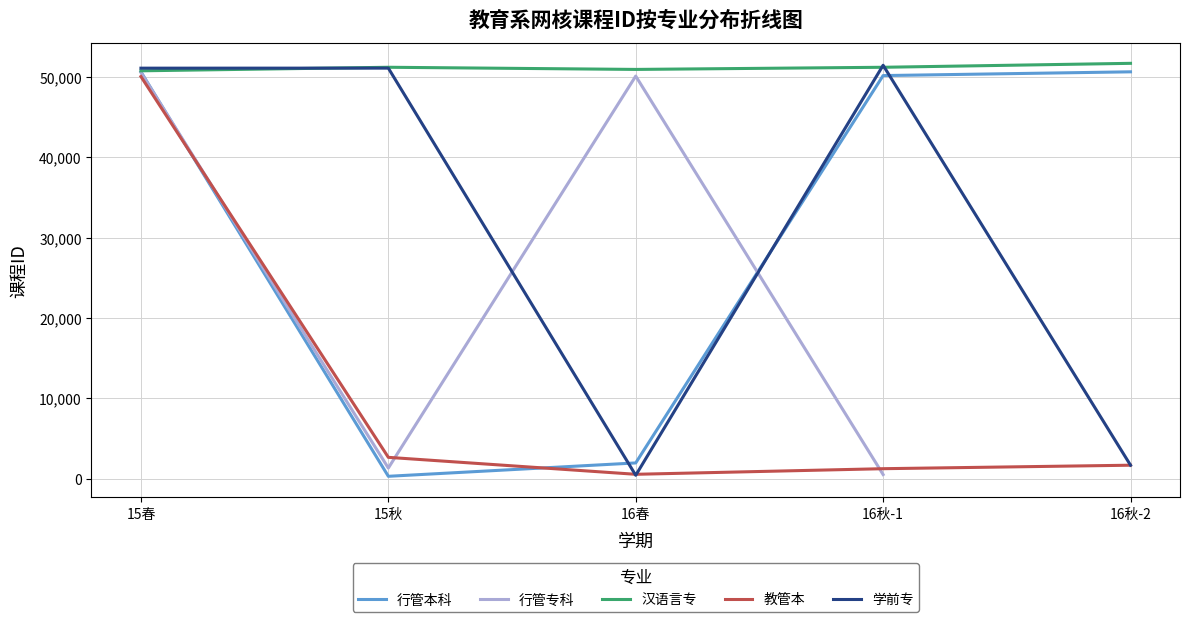

What are all the series names shown in the legend?

行管本科, 行管专科, 汉语言专, 教管本, 学前专